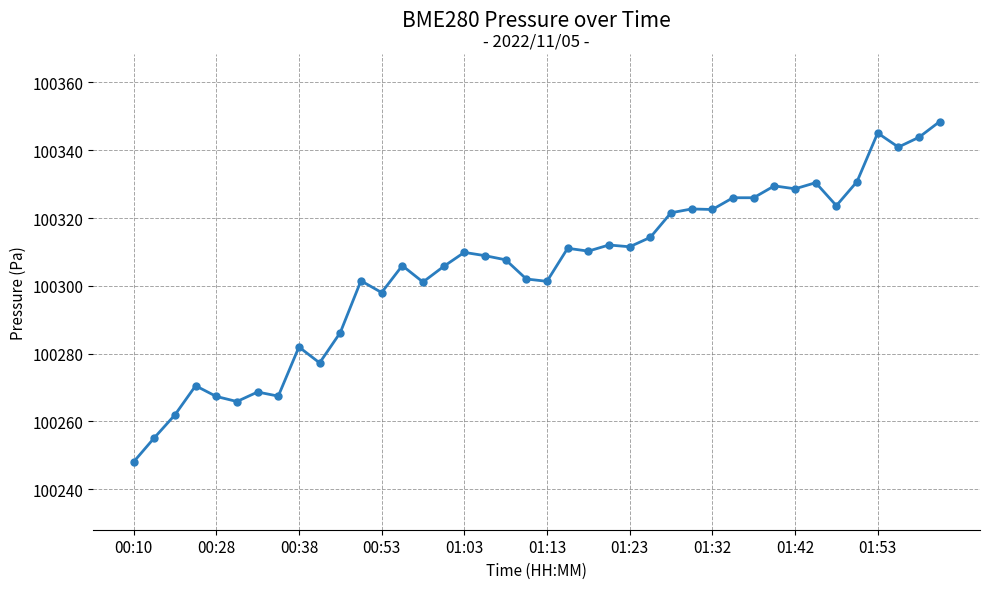

Count the number of data series in this chart.

1